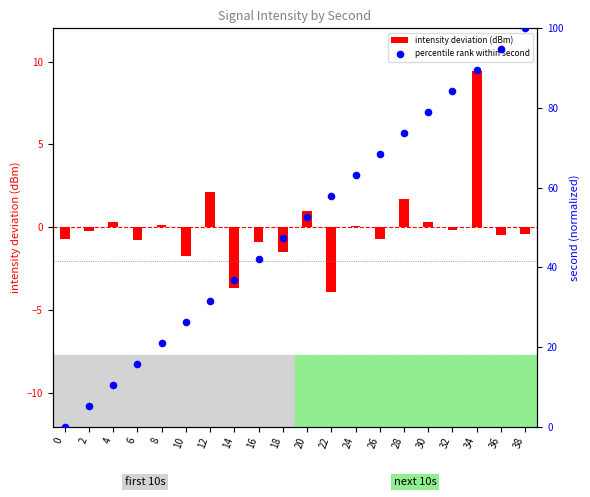

At how many categories does at least one series exceed 11?

17